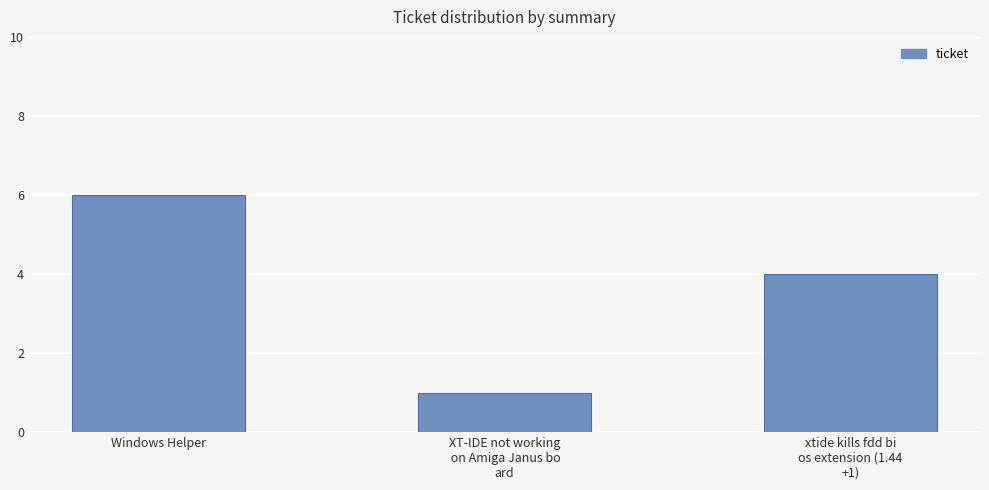

How many values are below 4?

1